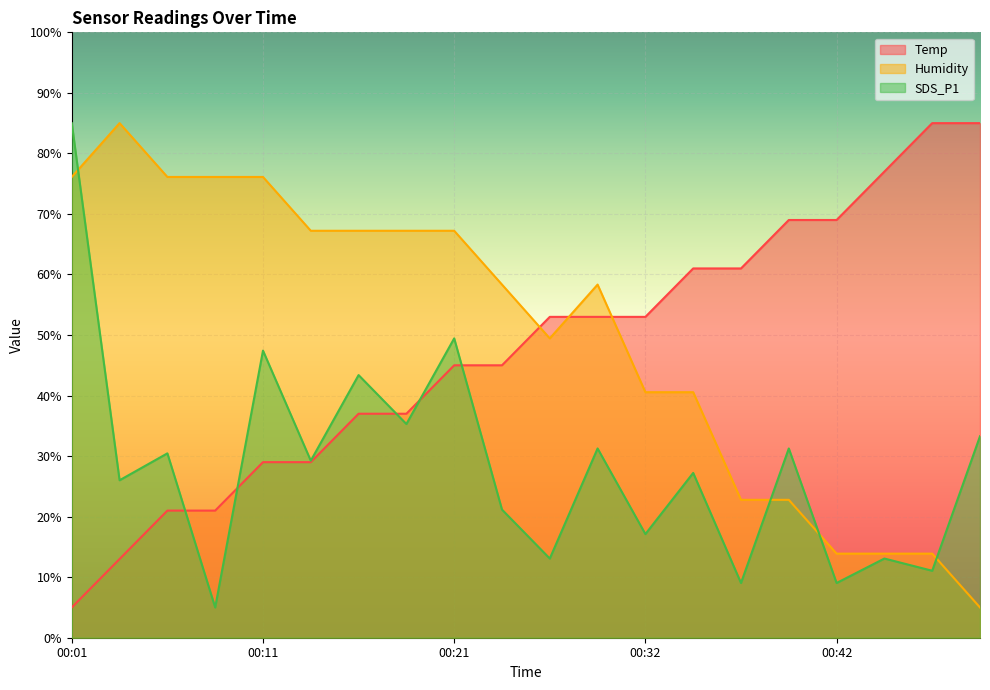

Is the value of SDS_P1 at 00:50 greater than the value of Temp at 00:08?

Yes